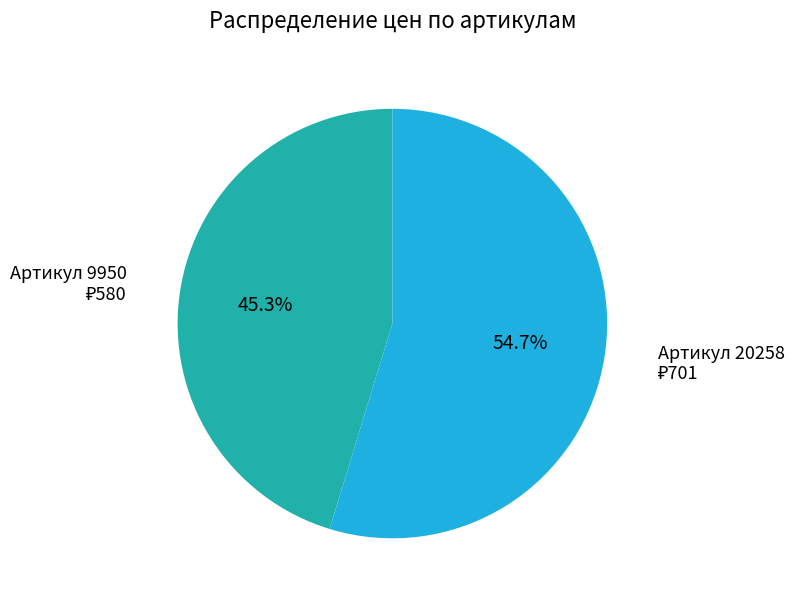

To the nearest percent, what is the difference between the largest and smallest slice percentages?

9%